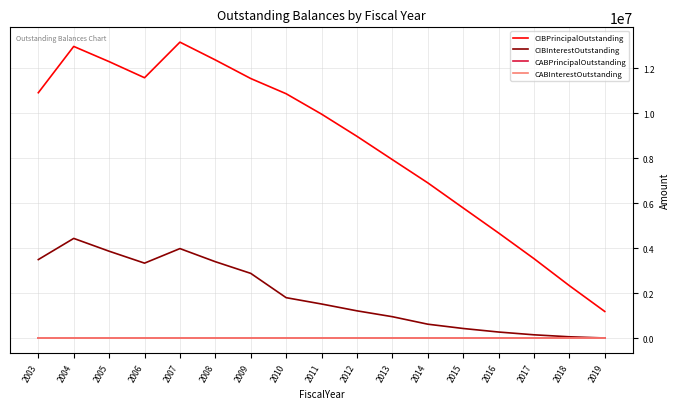

Does the chart have visible grid lines?

Yes